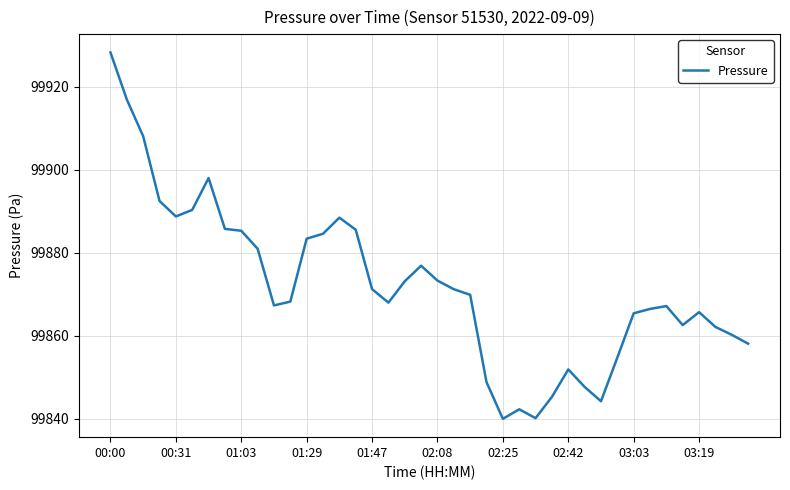

What is the difference between the maximum and minimum values?

88.3